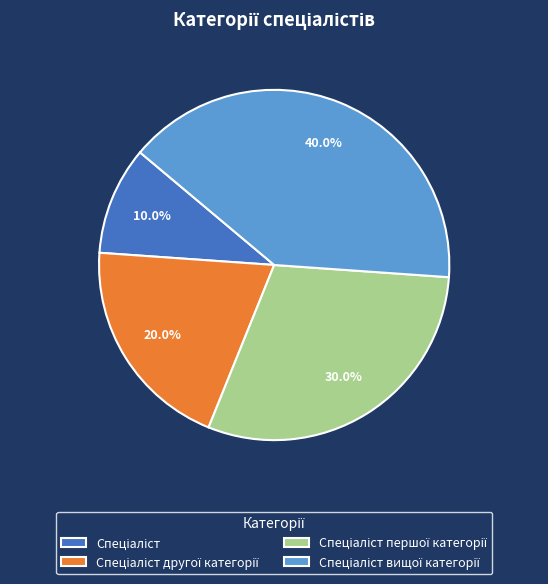

Is there a majority slice in this chart?

No